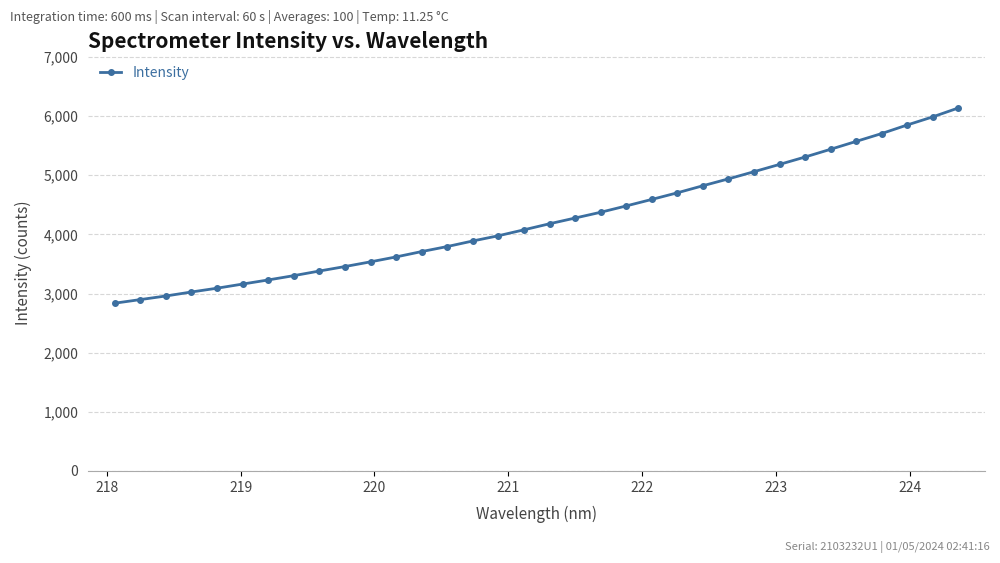

What is the greatest value displayed?

6137.1